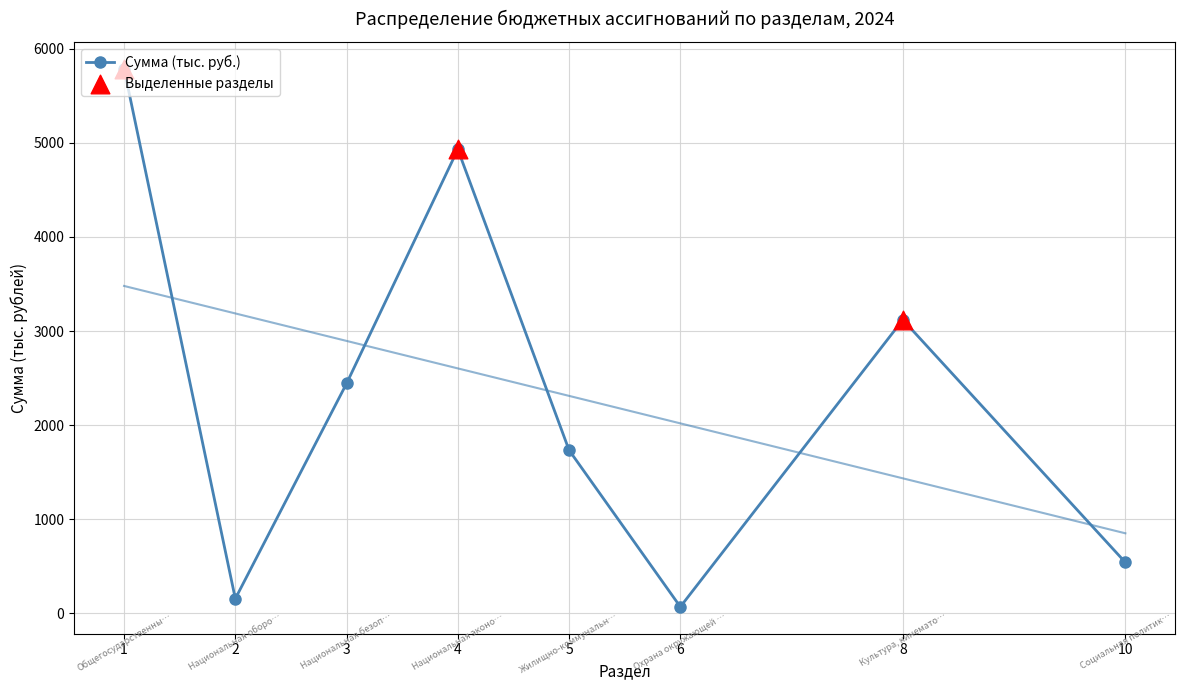

True or false: Сумма (тыс. руб.) has more than 2 points higher than both neighbors.

False